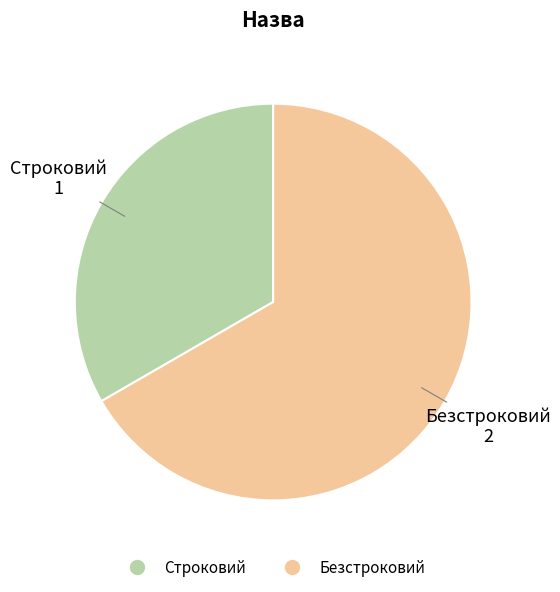

The Строковий slice represents 23% of the pie. True or false?

False